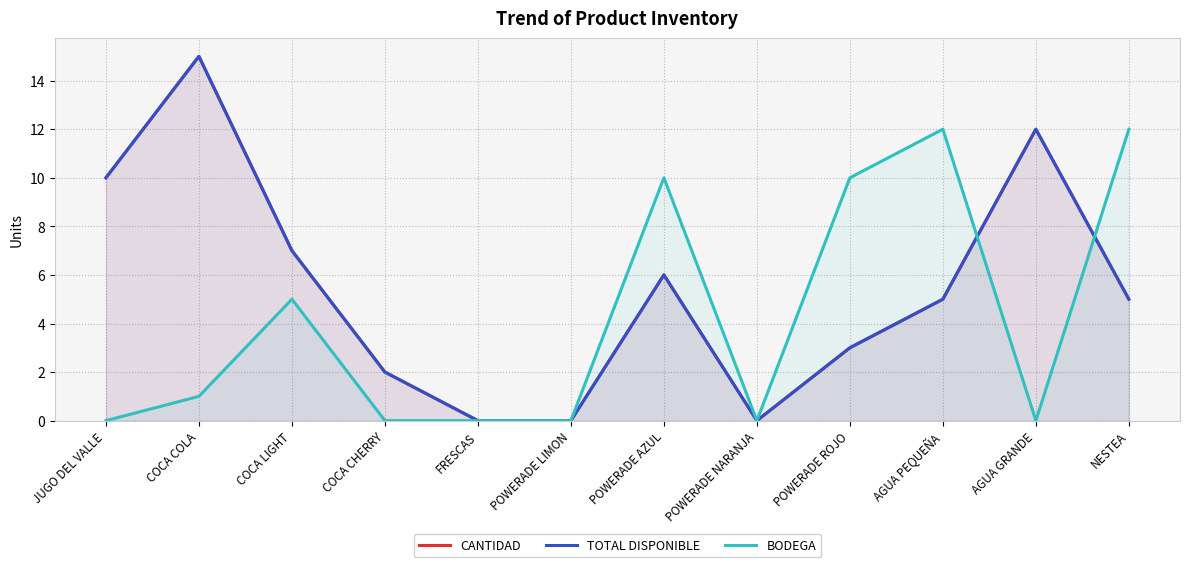

Read the BODEGA value at COCA LIGHT, to the nearest 5.

5